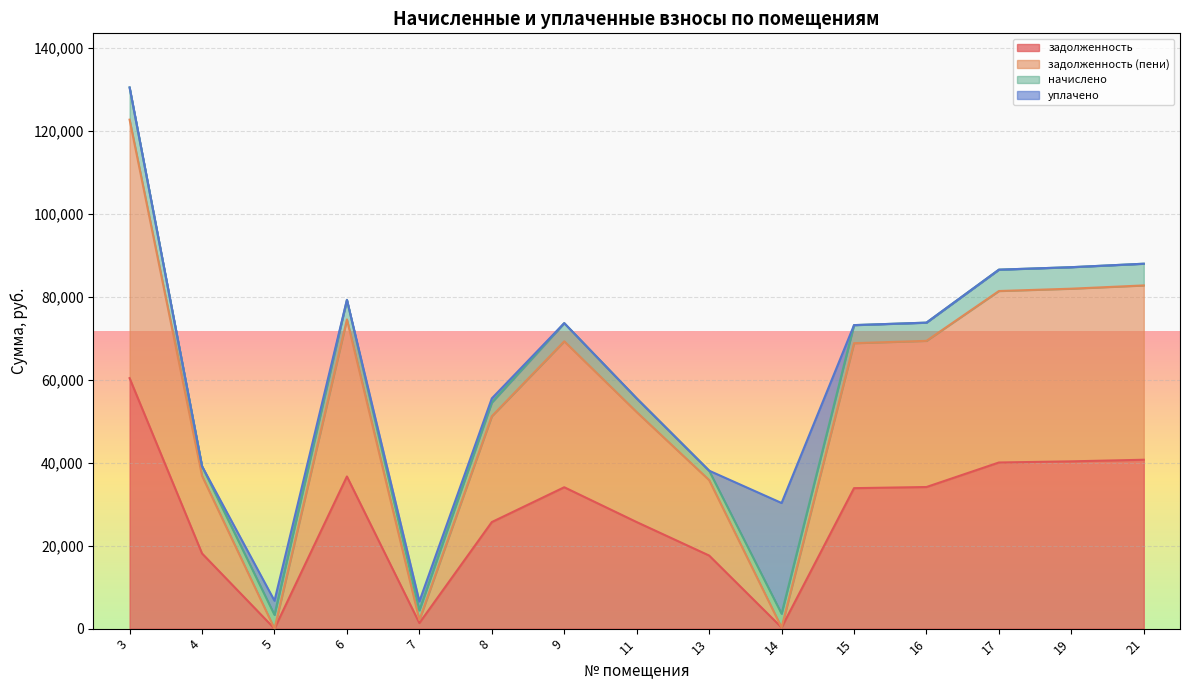

The value of задолженность at 9 is 34095.5. True or false?

True